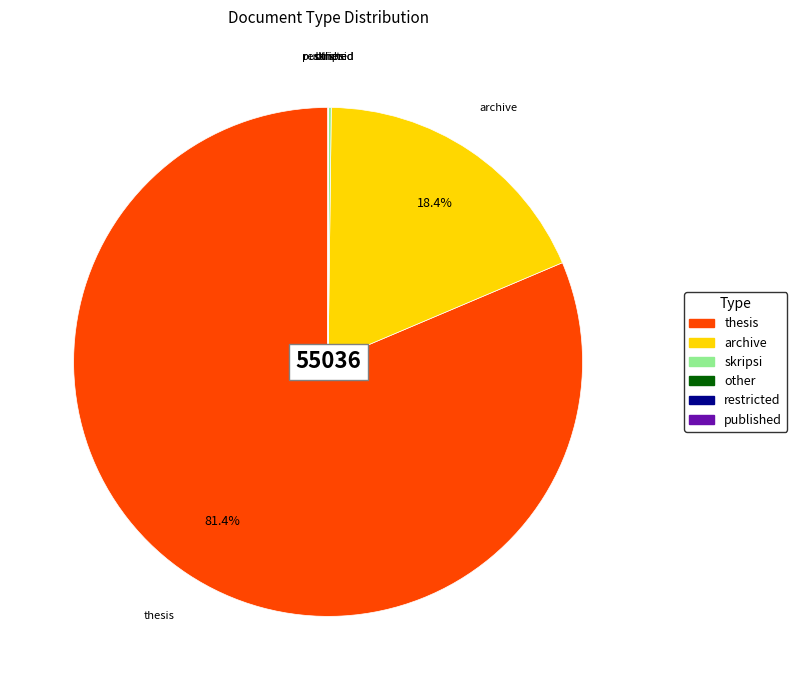

Is there any slice that represents more than half of the pie?

Yes